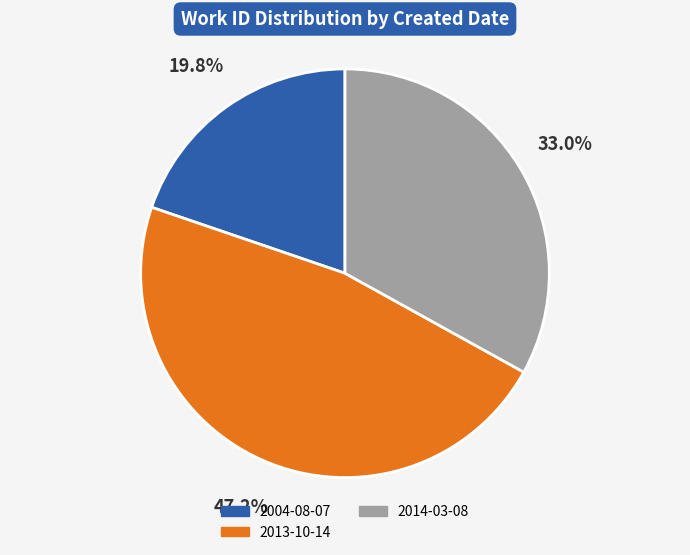

What percentage is the 2004-08-07 slice, to the nearest percent?

20%